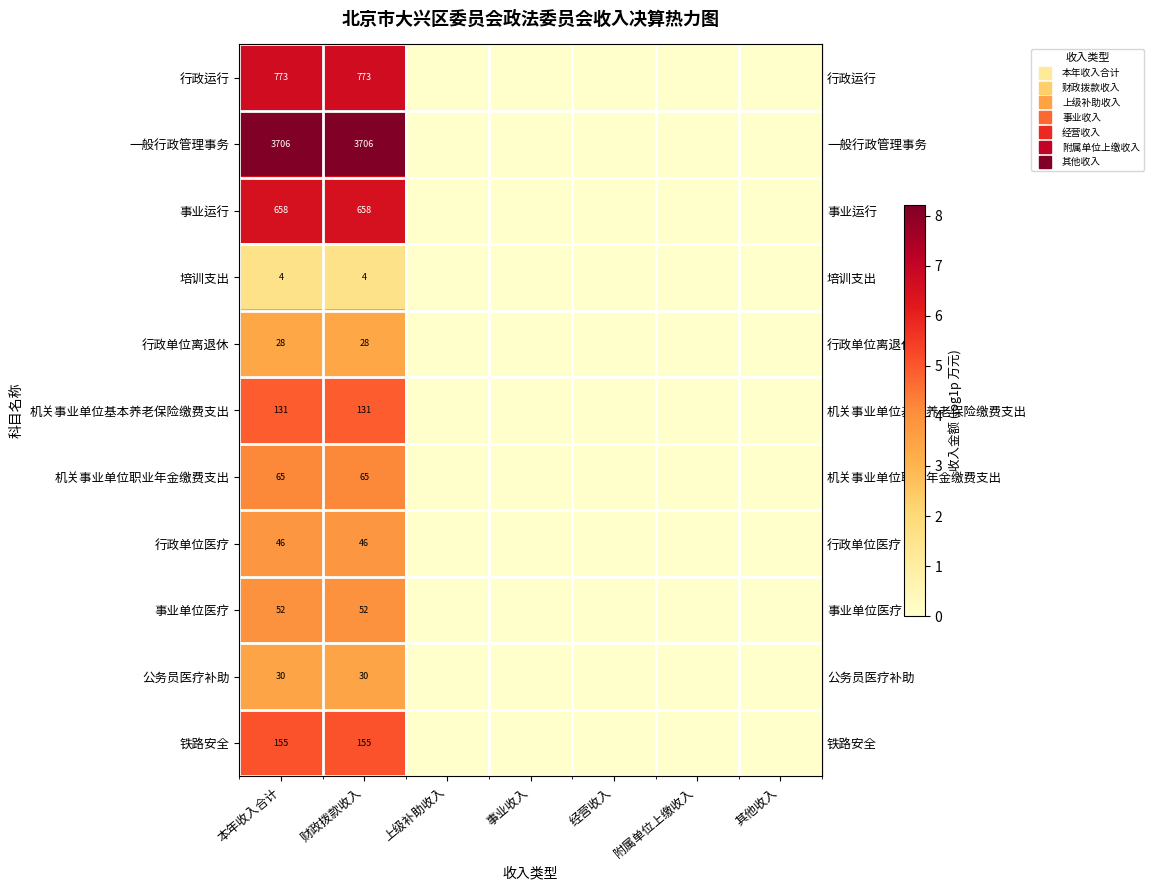

Rank the categories by row_9 value from lowest to highest.

上级补助收入, 事业收入, 经营收入, 附属单位上缴收入, 其他收入, 本年收入合计, 财政拨款收入